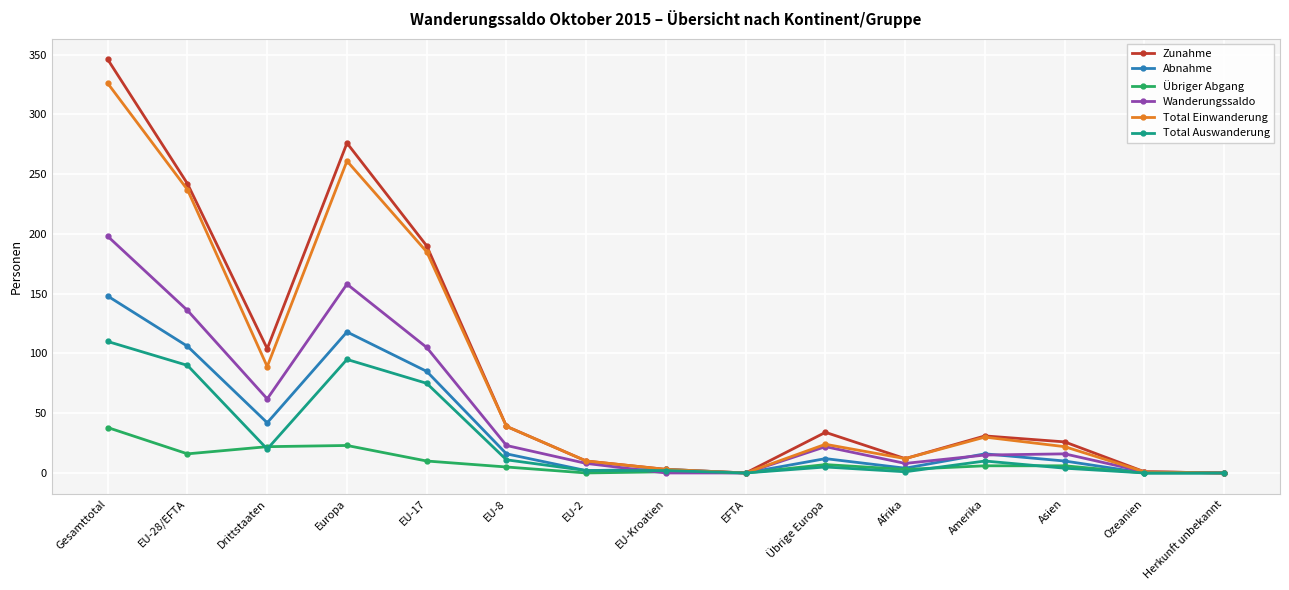

Which series has the widest spread of values?

Zunahme